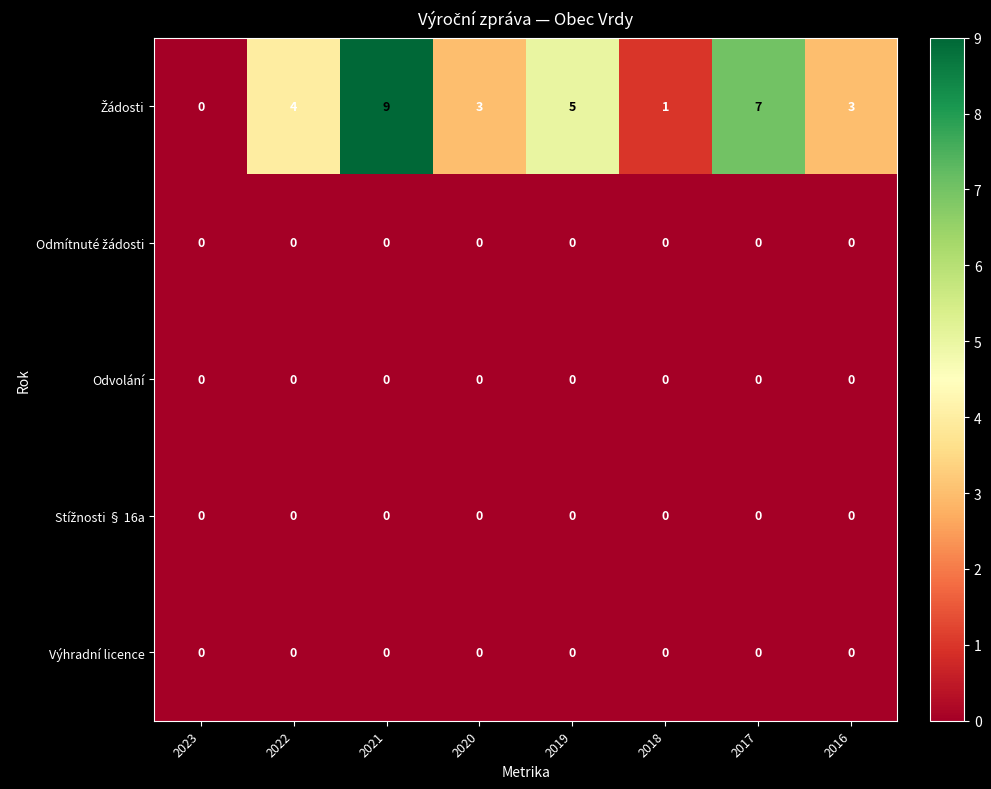

At which category is the sum across all series the highest?

2021